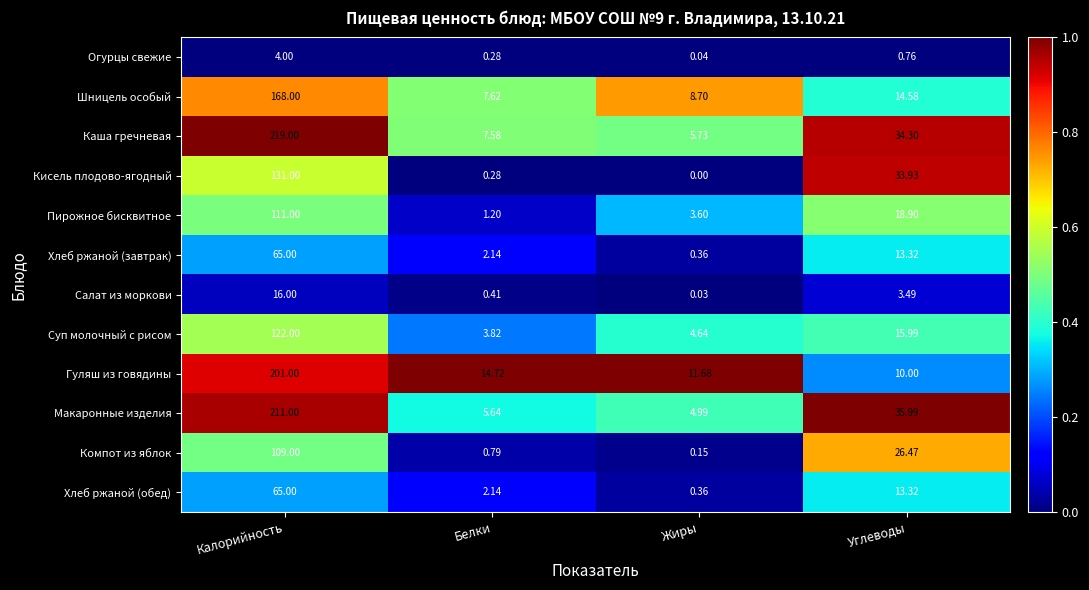

What is the total value across all series at Белки?

46.6